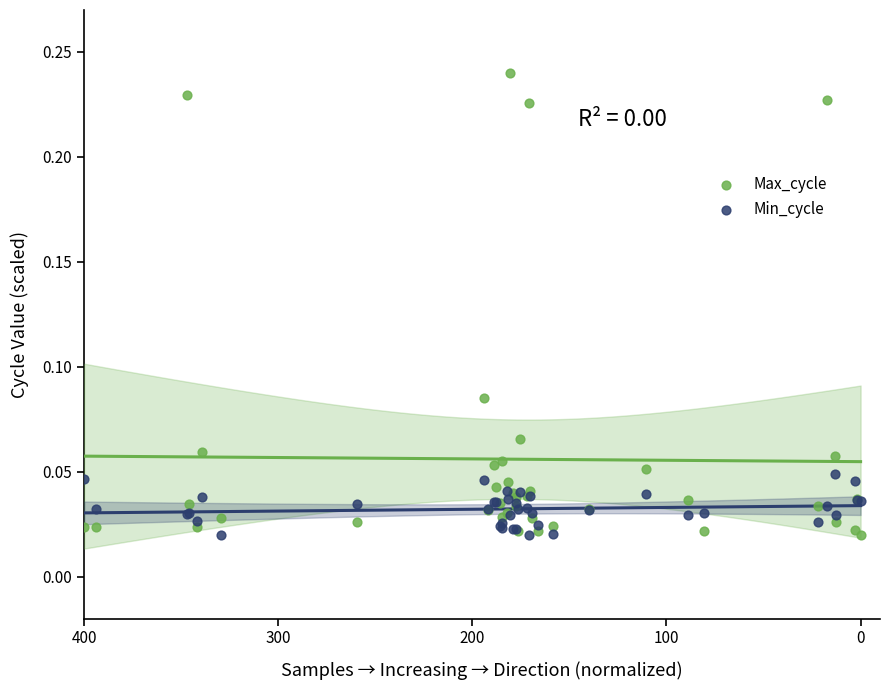

Which series has the largest Y range (max minus min)?

Max_cycle